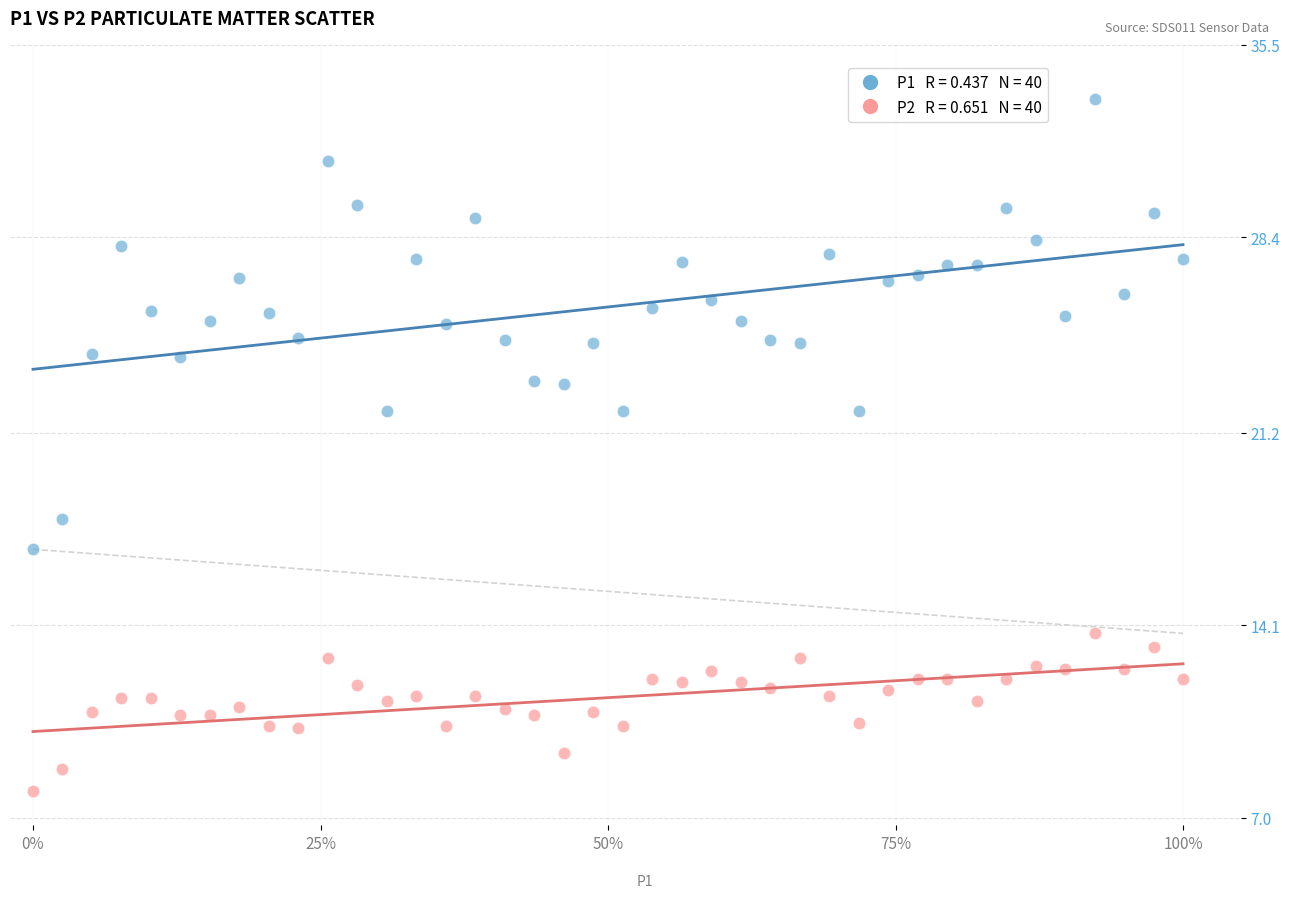

Across all data points, what is the range of X values (max minus min)?

1.0